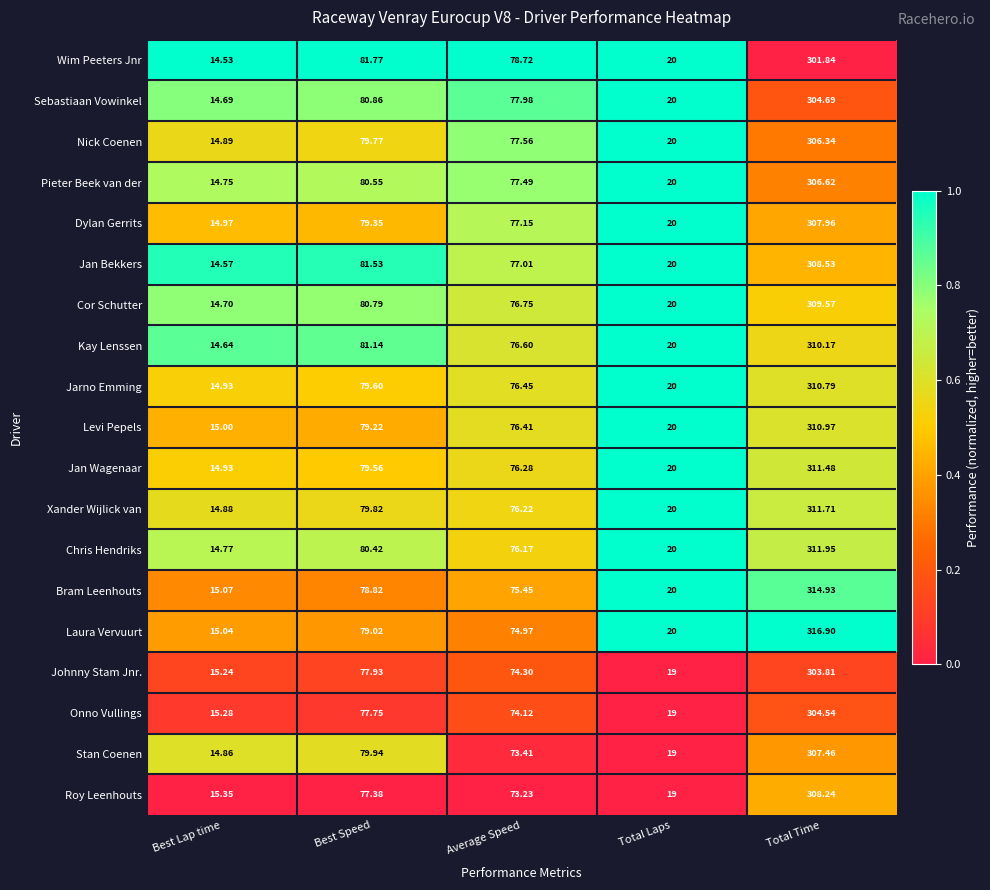

At which category is the sum across all series the highest?

Total Time